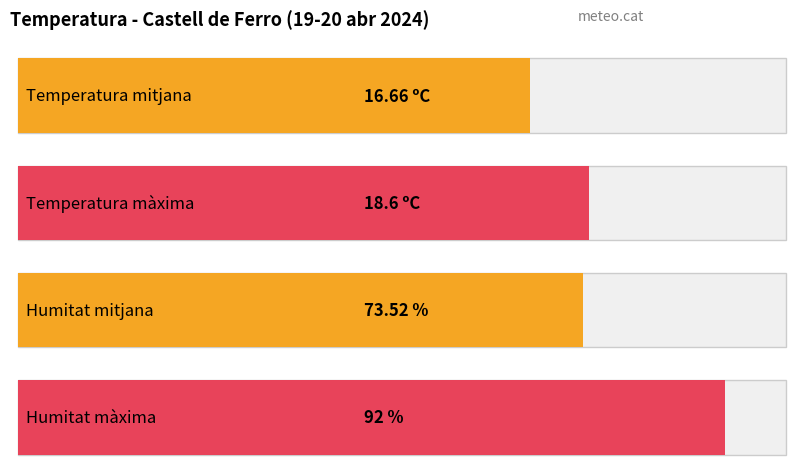

Which series has the widest spread of values?

Humitat (%)